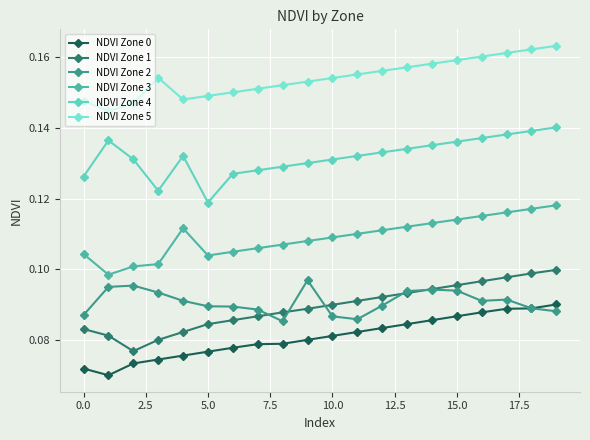

True or false: NDVI Zone 2 and NDVI Zone 5 intersect in this chart.

False